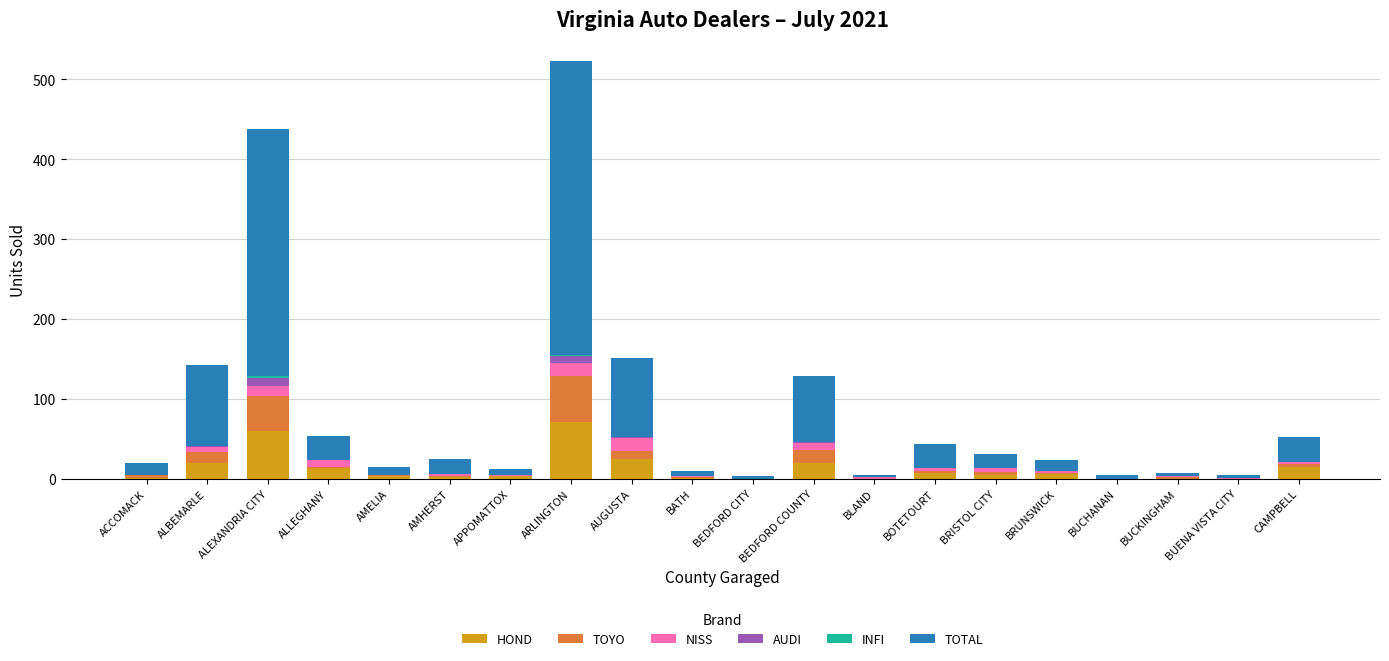

What is the highest value of the HOND series?

71